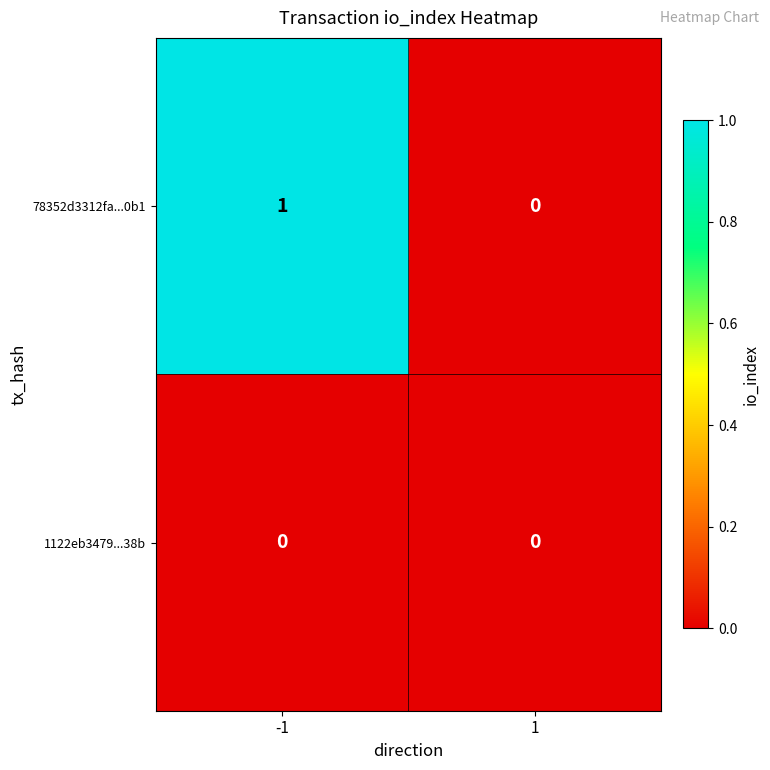

List the series in order of their peak value, highest first.

78352d3312fa...0b1, 1122eb3479...38b